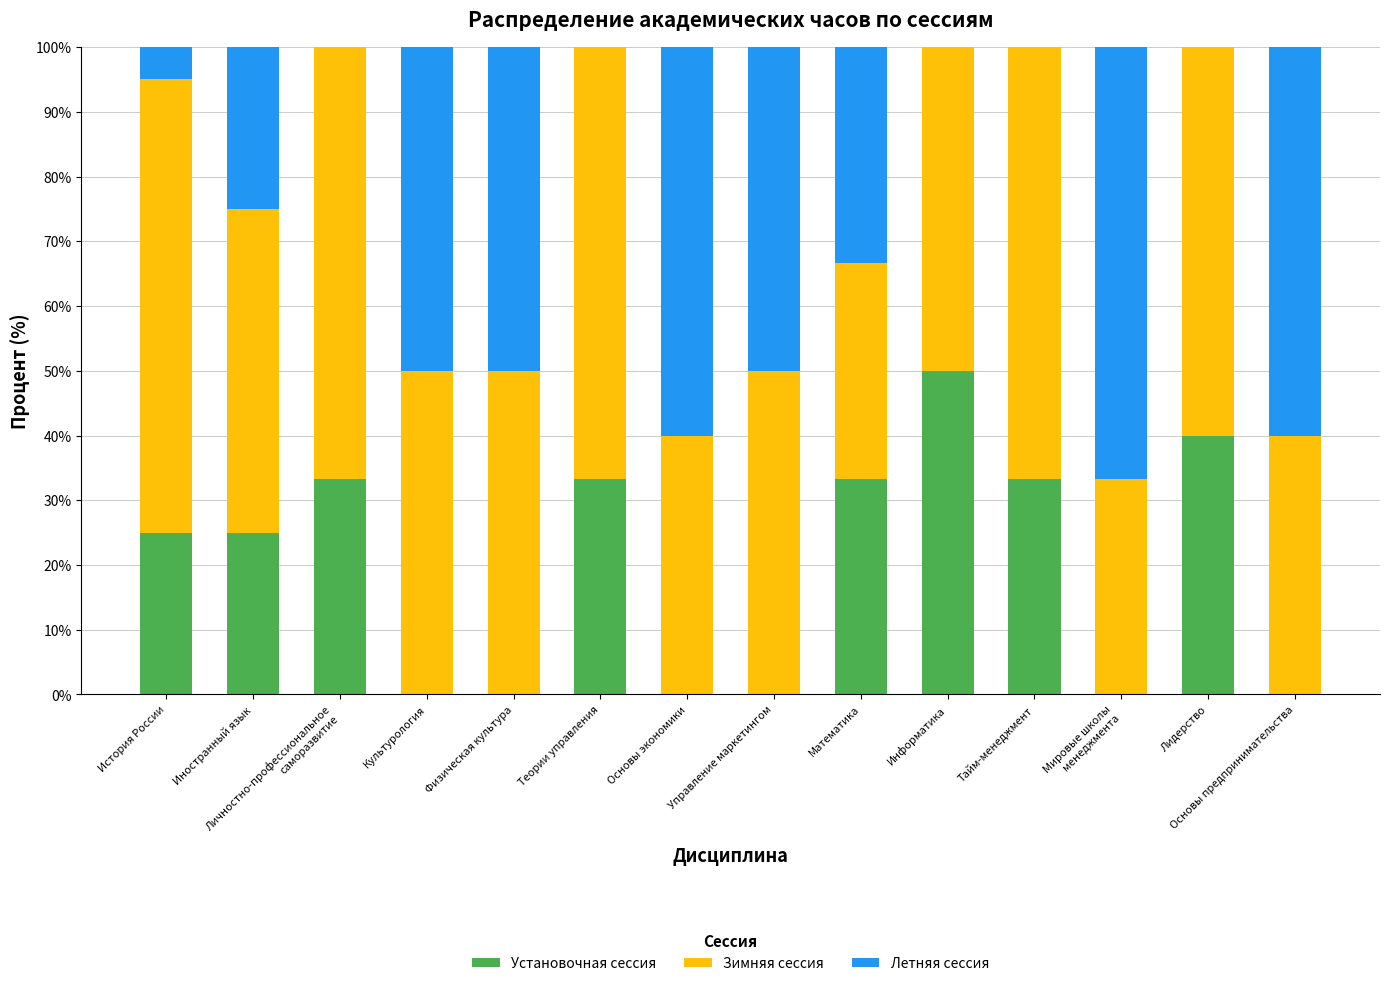

Read the Установочная сессия value at Лидерство.

40.0